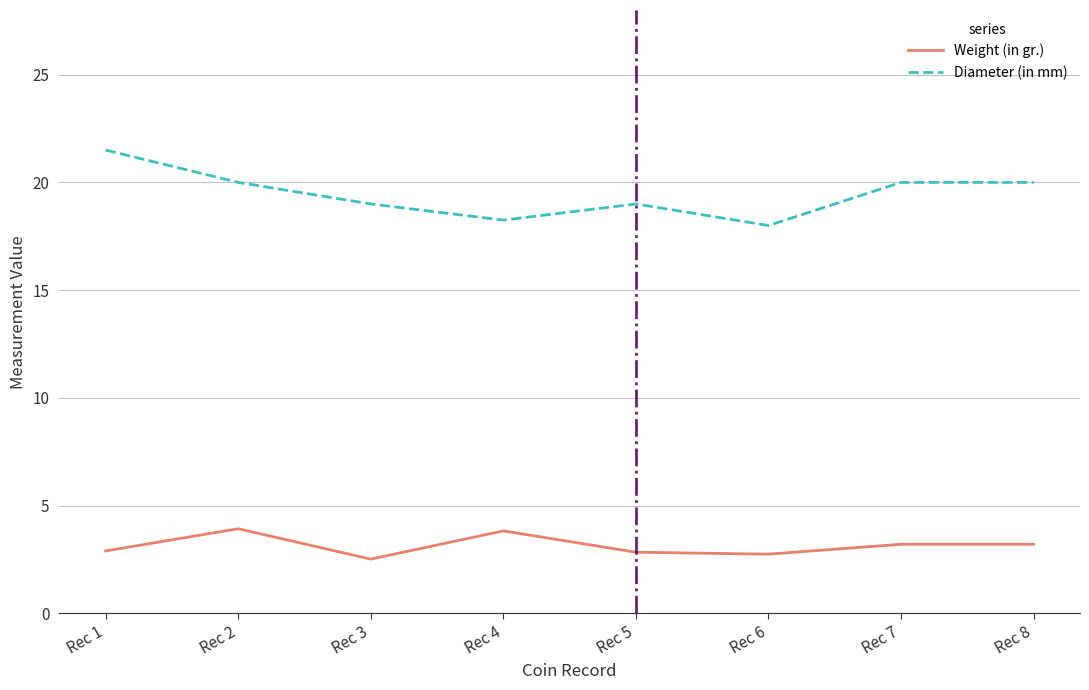

What is the spread (max minus min) of values at Rec 5?

16.2